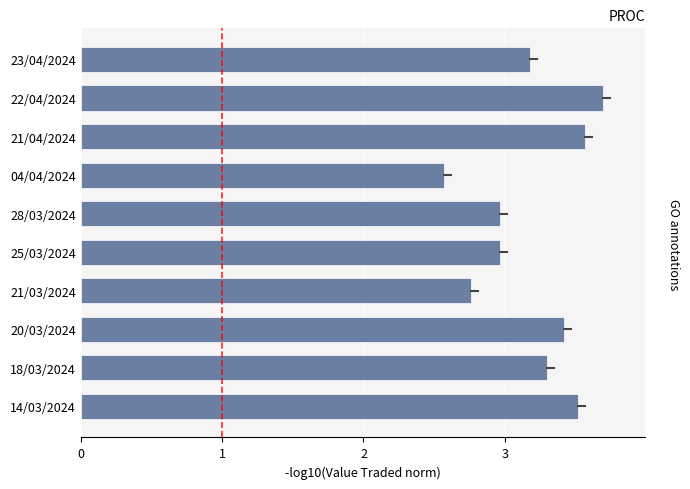

What is the maximum value shown in the chart?

3.7